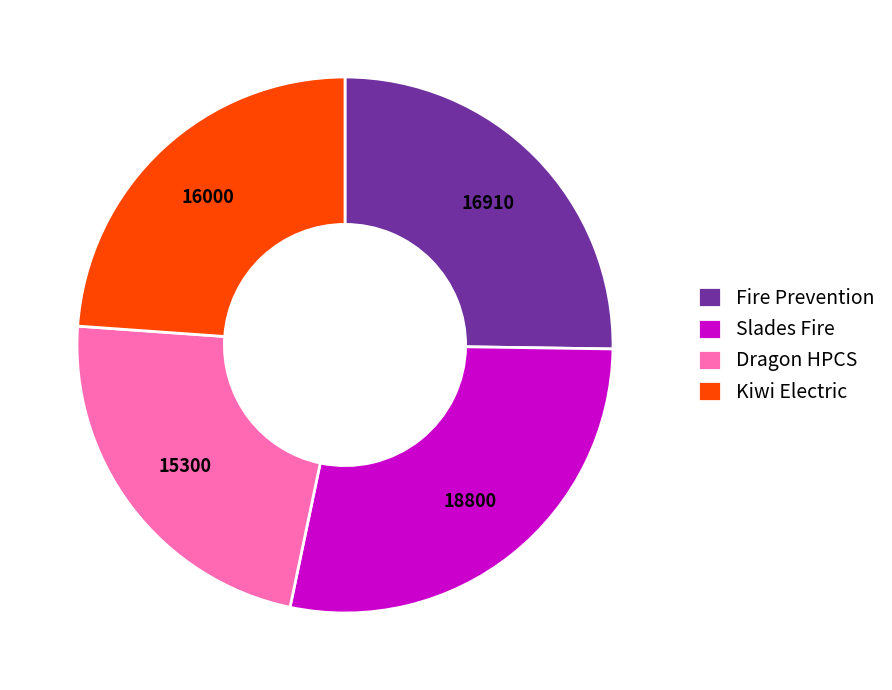

Combined, do Slades Fire and Kiwi Electric account for over 50%?

Yes